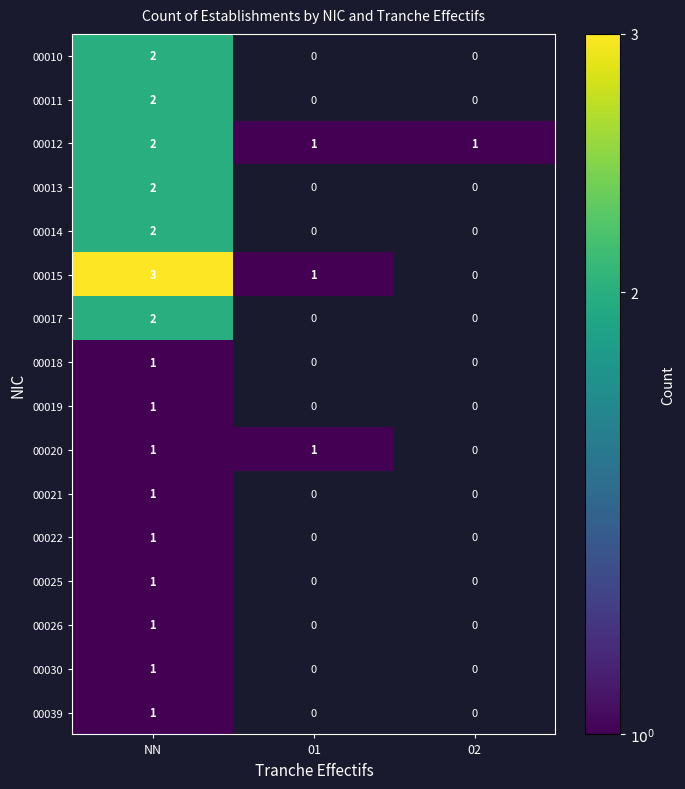

Is the value of 00039 at NN greater than the value of 00017 at 01?

Yes